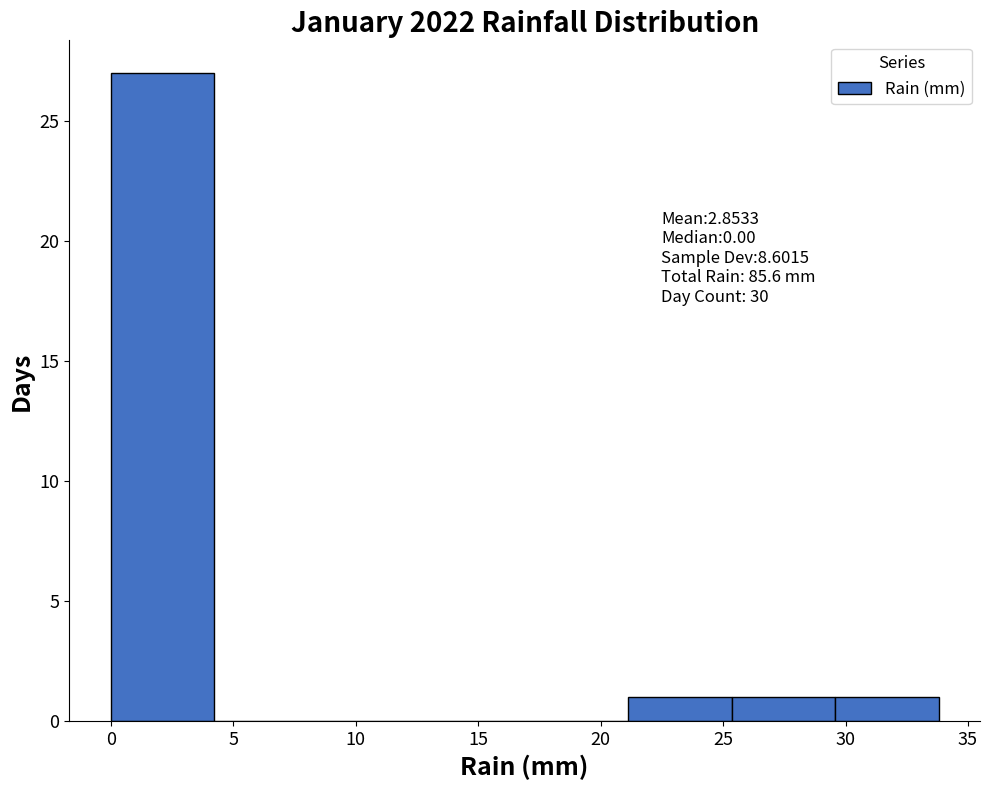

Which range on the x-axis has the tallest bar?

0.0 to 4.0